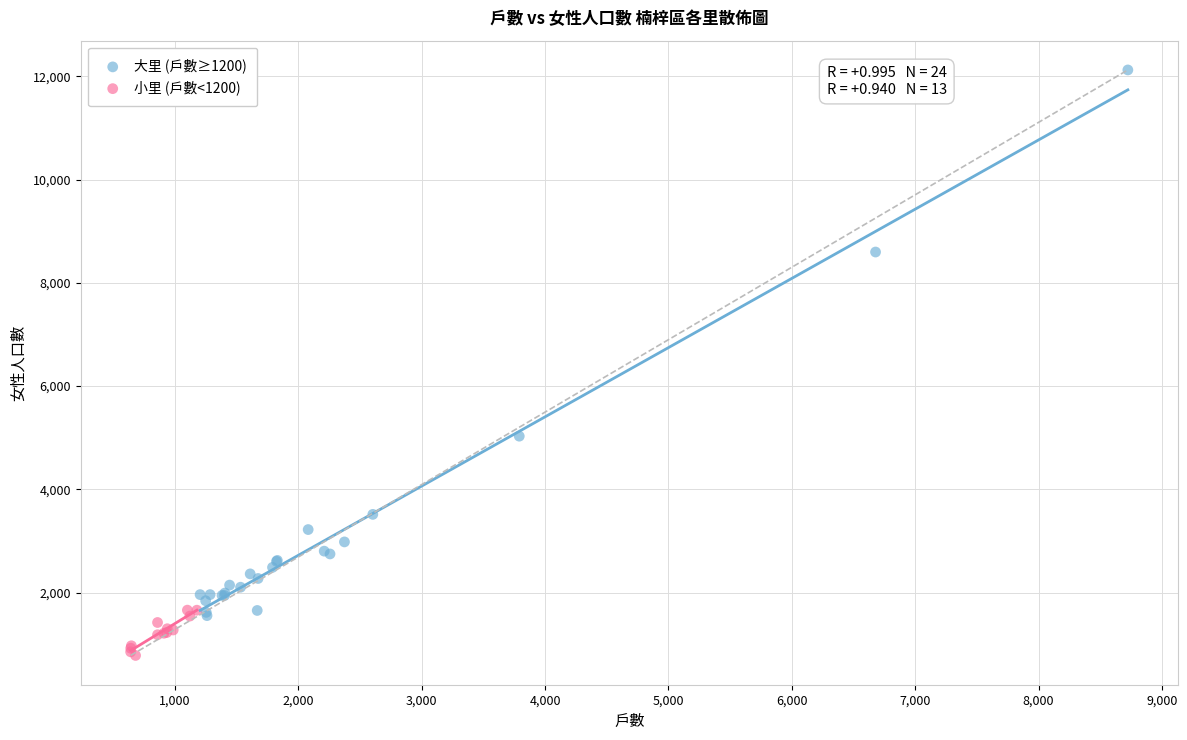

Which series reaches the maximum Y coordinate?

大里 (戶數≥1200)